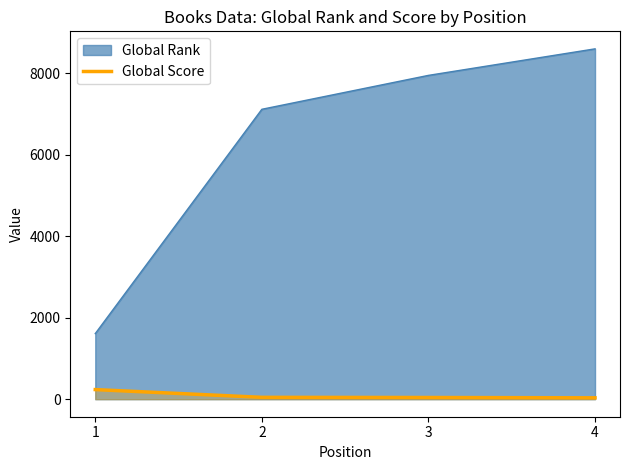

Which series has the largest range (max minus min)?

Global Rank